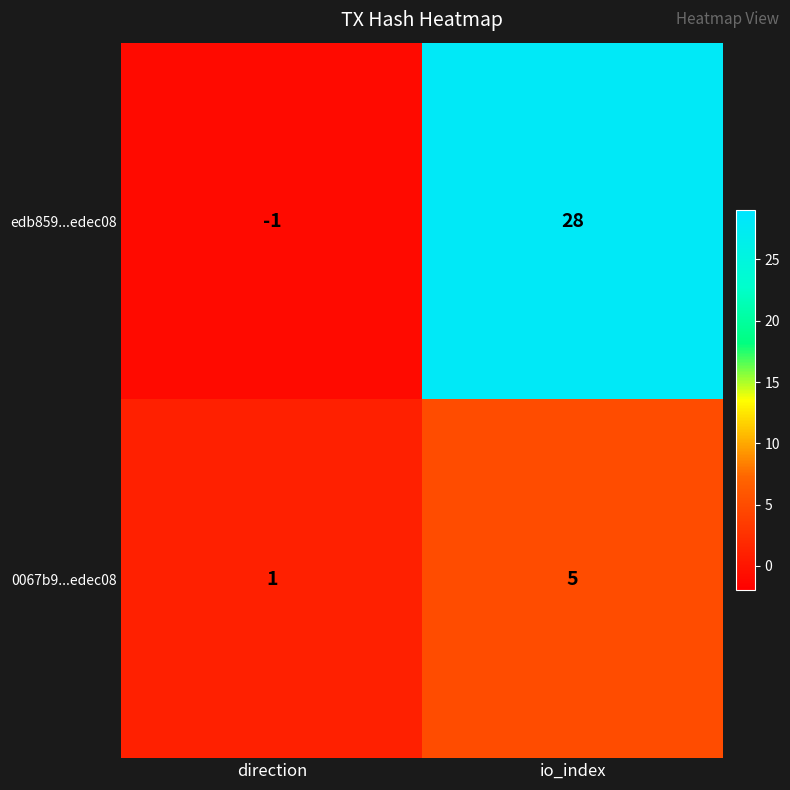

At which label does edb859...edec08 reach its minimum?

direction